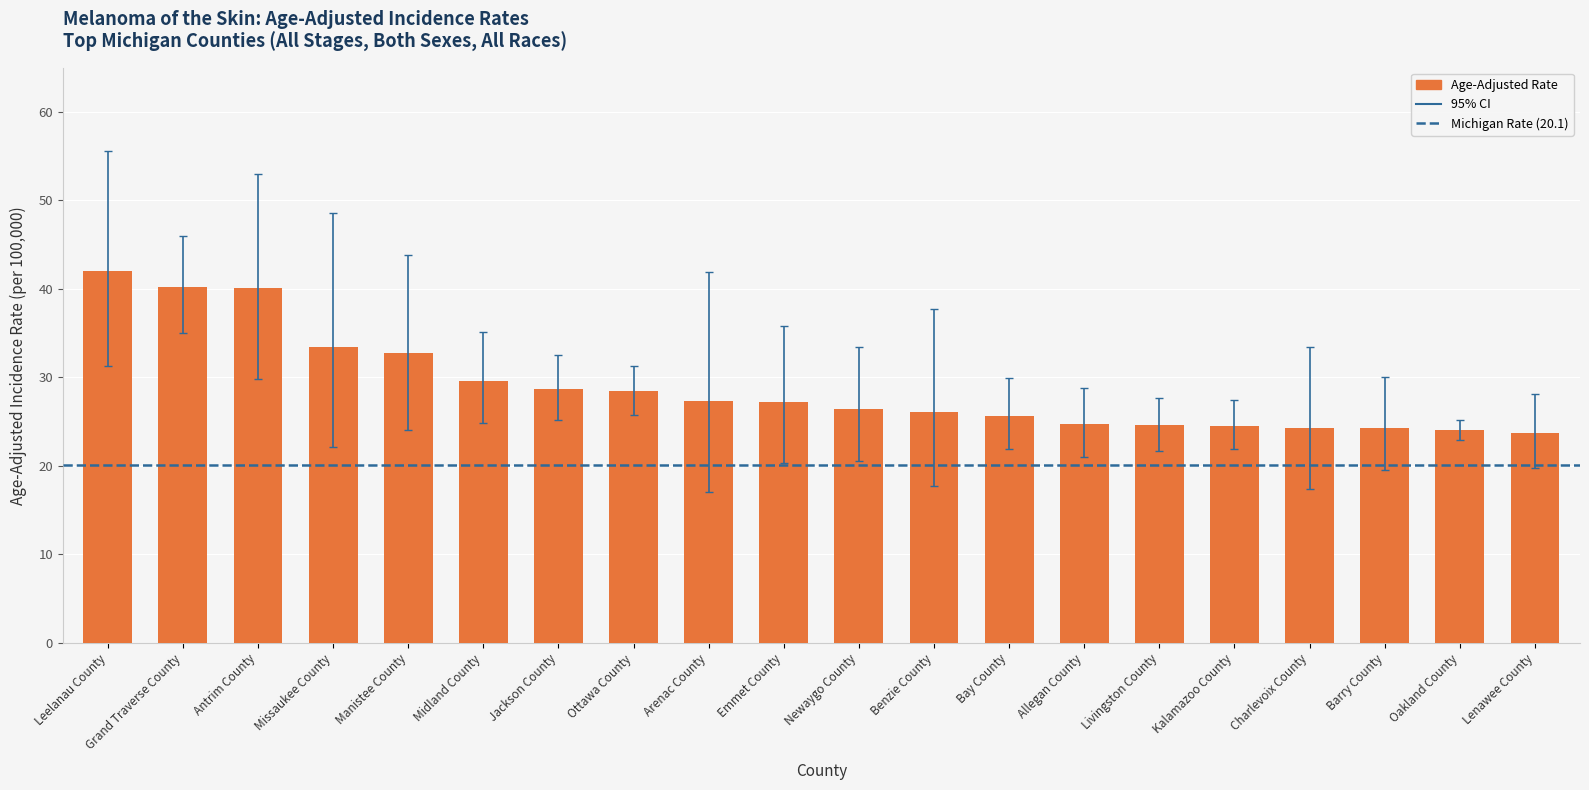

Which category has the highest value across all series?

Leelanau County